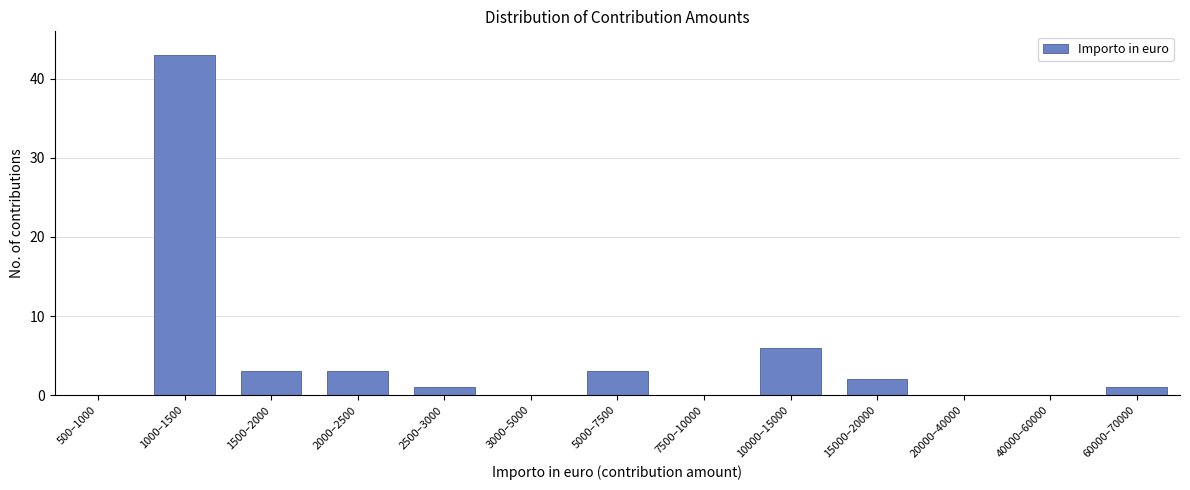

Reading left to right, what are all the values shown in this chart?

500–1000=0	1000–1500=43	1500–2000=3	2000–2500=3	2500–3000=1	3000–5000=0	5000–7500=3	7500–10000=0	10000–15000=6	15000–20000=2	20000–40000=0	40000–60000=0	60000–70000=1